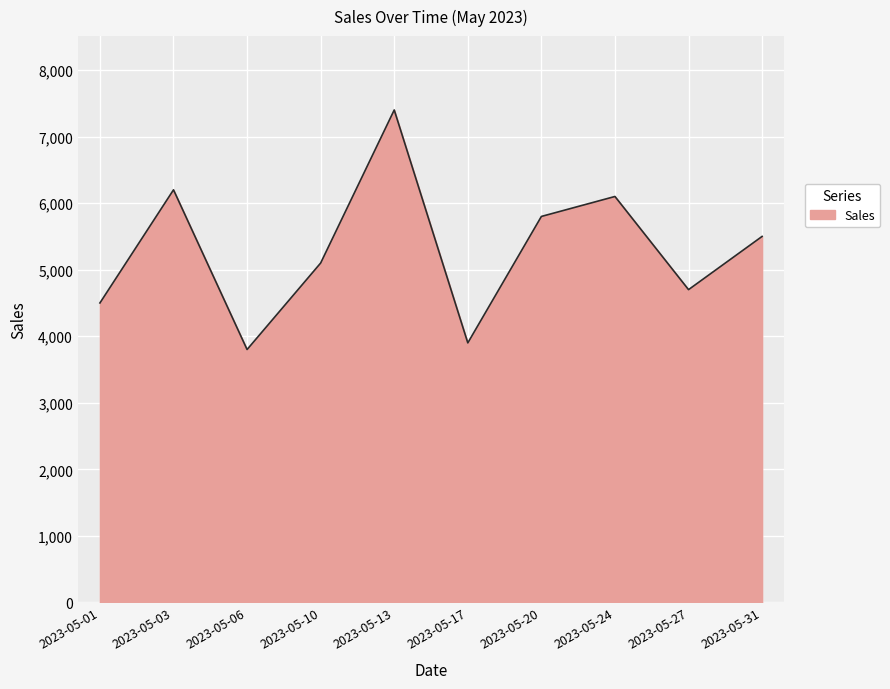

List the labels in order of value, largest first.

2023-05-13, 2023-05-03, 2023-05-24, 2023-05-20, 2023-05-31, 2023-05-10, 2023-05-27, 2023-05-01, 2023-05-17, 2023-05-06